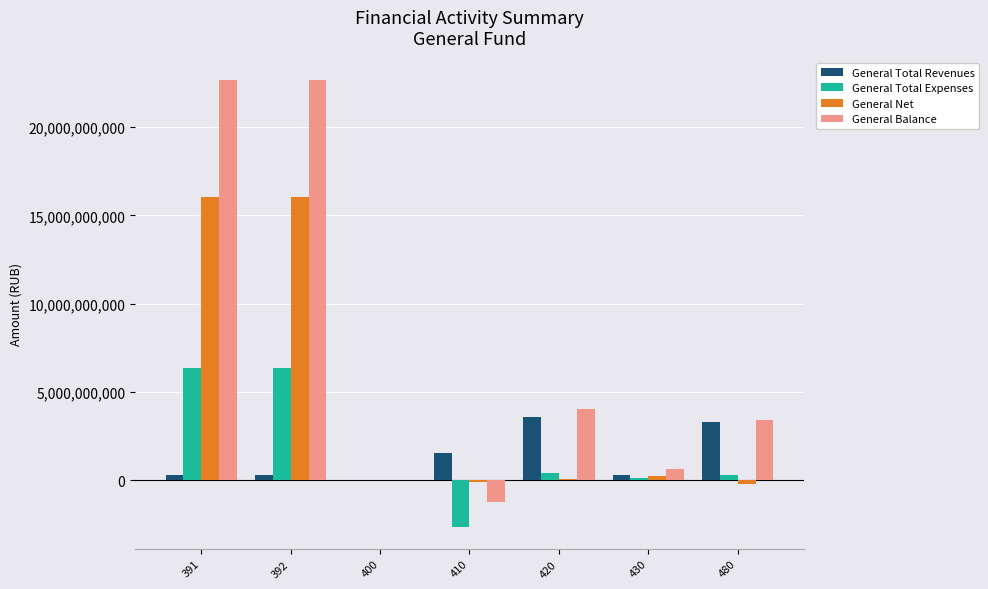

The value of General Total Expenses at 391 is 6330456096.9. True or false?

True